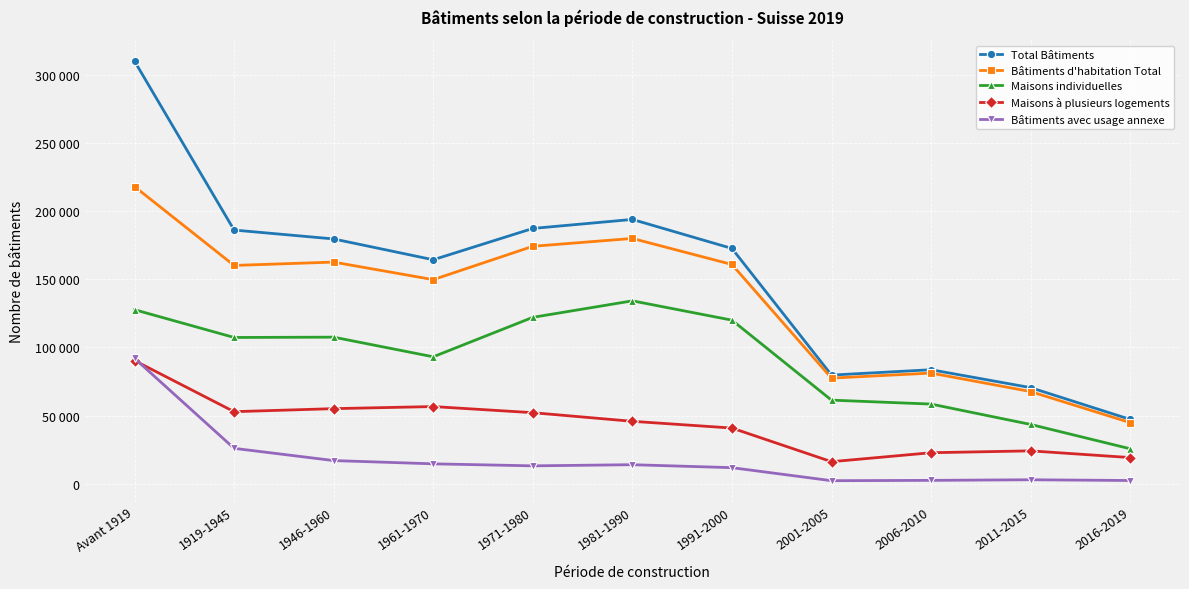

What are all the series names shown in the legend?

Total Bâtiments, Bâtiments d'habitation Total, Maisons individuelles, Maisons à plusieurs logements, Bâtiments avec usage annexe